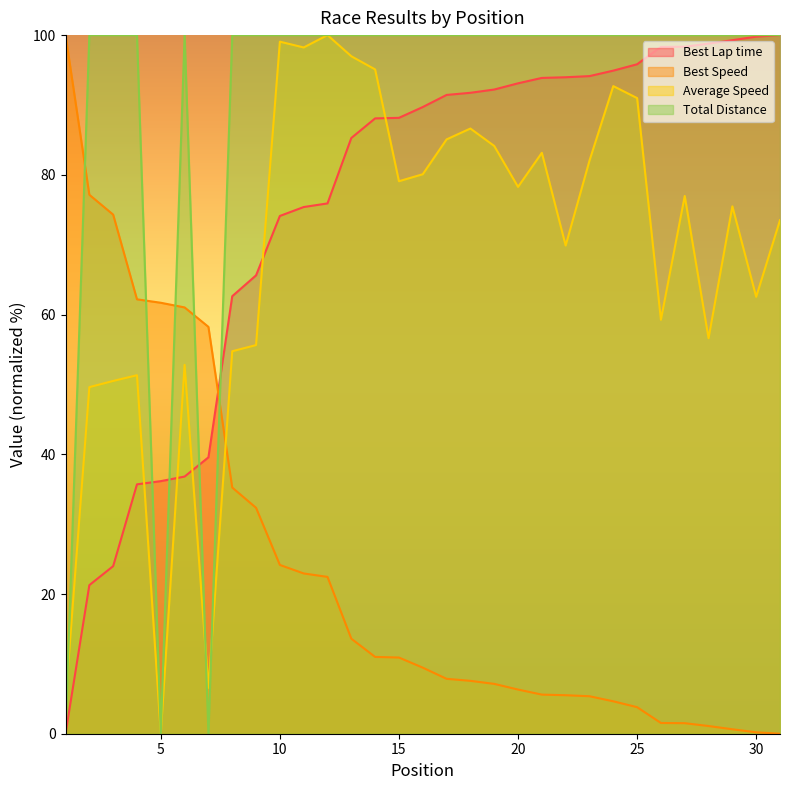

At which label does Average Speed first exceed 76?

10